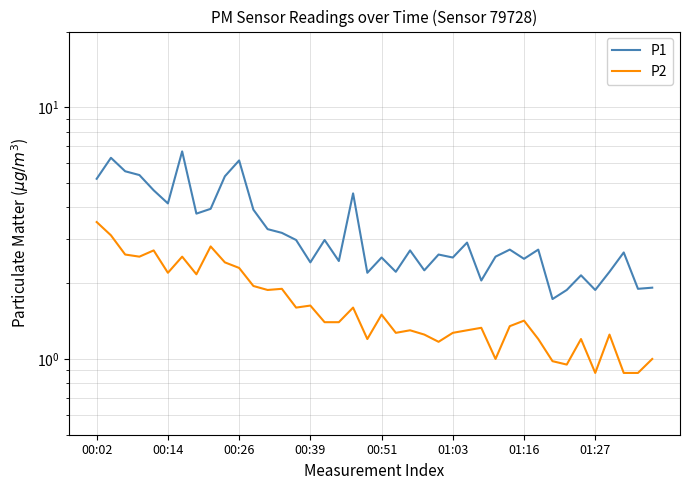

Reading left to right, extract all data points from this chart.

P1: 5.2	6.3	5.6	5.4	4.7	4.2	6.7	3.8	4.0	5.3	6.2	3.9	3.3	3.2	3.0	2.4	3.0	2.5	4.5	2.2	2.5	2.2	2.7	2.2	2.6	2.5	2.9	2.0	2.5	2.7	2.5	2.7	1.7	1.9	2.1	1.9	2.2	2.6	1.9	1.9
P2: 3.5	3.1	2.6	2.5	2.7	2.2	2.5	2.2	2.8	2.4	2.3	1.9	1.9	1.9	1.6	1.6	1.4	1.4	1.6	1.2	1.5	1.3	1.3	1.2	1.2	1.3	1.3	1.3	1.0	1.4	1.4	1.2	1.0	0.9	1.2	0.9	1.2	0.9	0.9	1.0